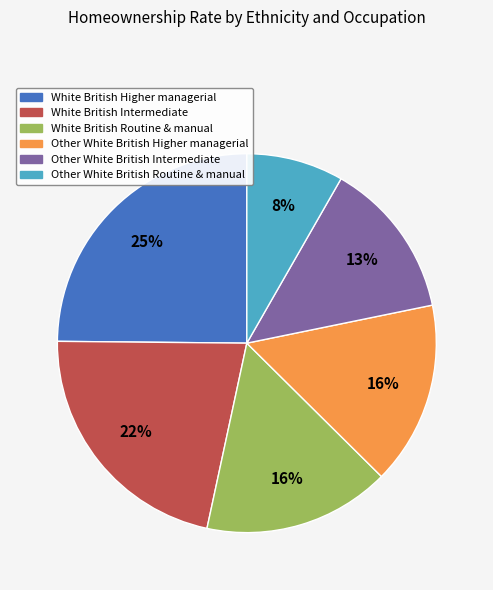

Is the sum of Other White British Routine & manual and White British Intermediate greater than half?

No